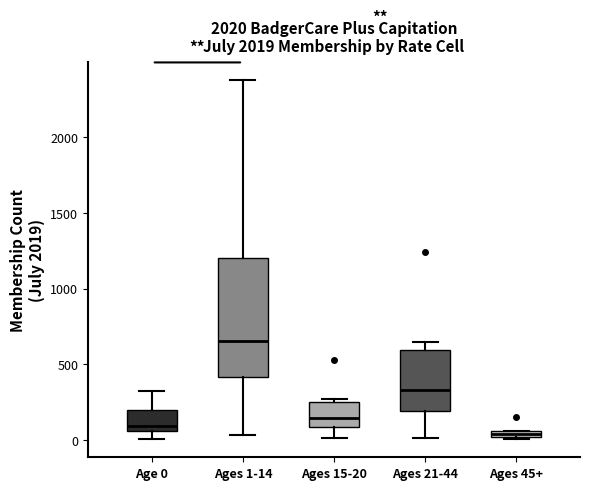

Comparing the boxes themselves (not the whiskers), which one is the tallest?

Ages 1-14